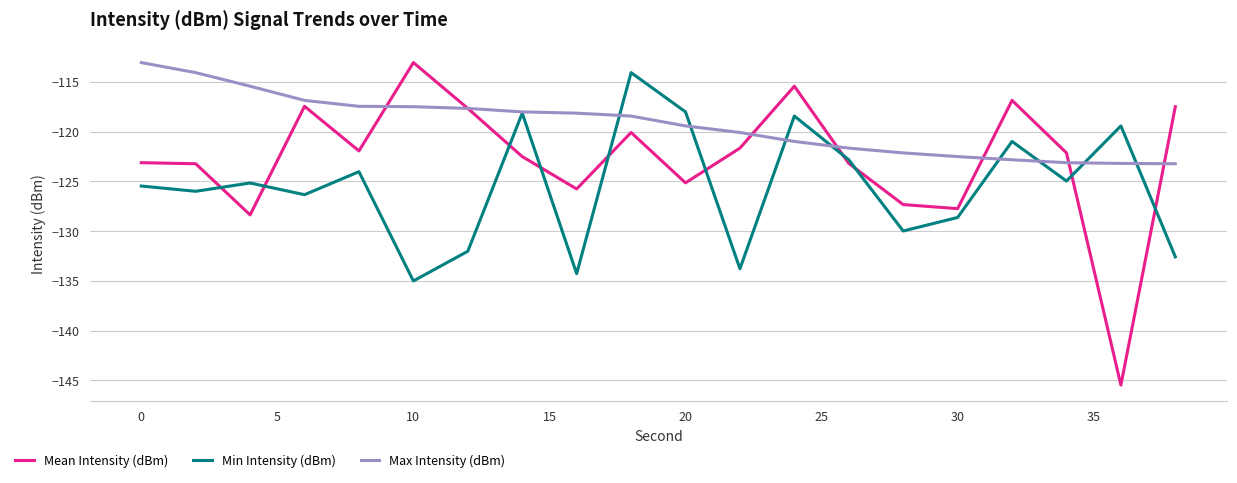

What is the minimum value for Min Intensity (dBm)?

-135.0